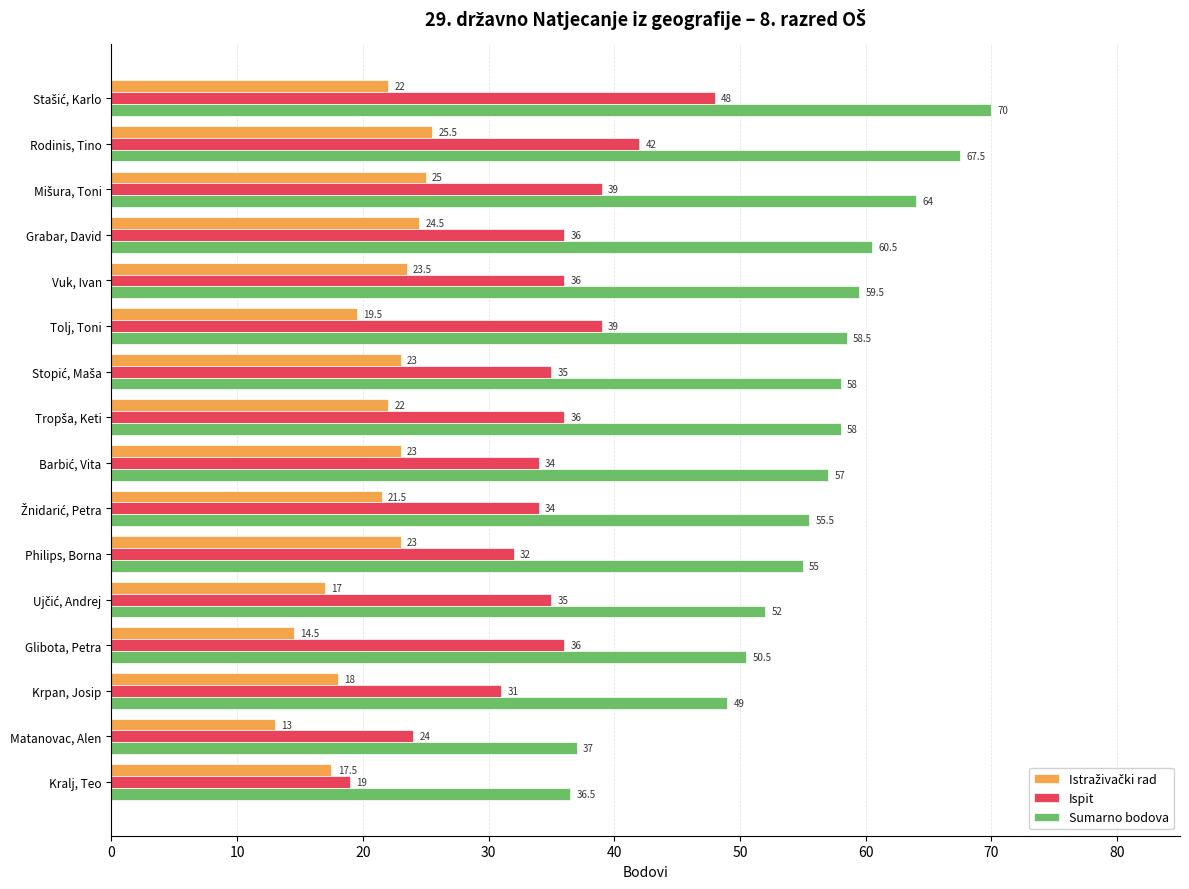

Which series has the widest spread of values?

Sumarno bodova